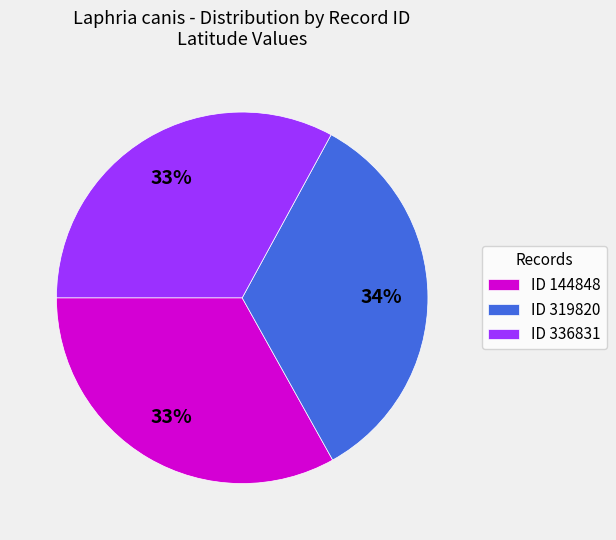

Is the sum of ID 336831 and ID 144848 greater than half?

Yes